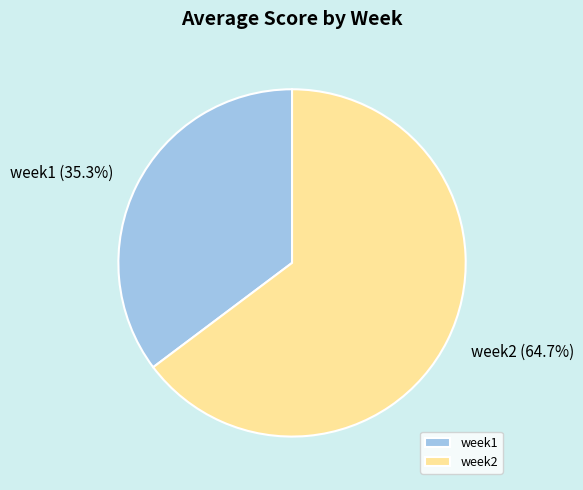

The week2 slice represents 65% of the pie. True or false?

True